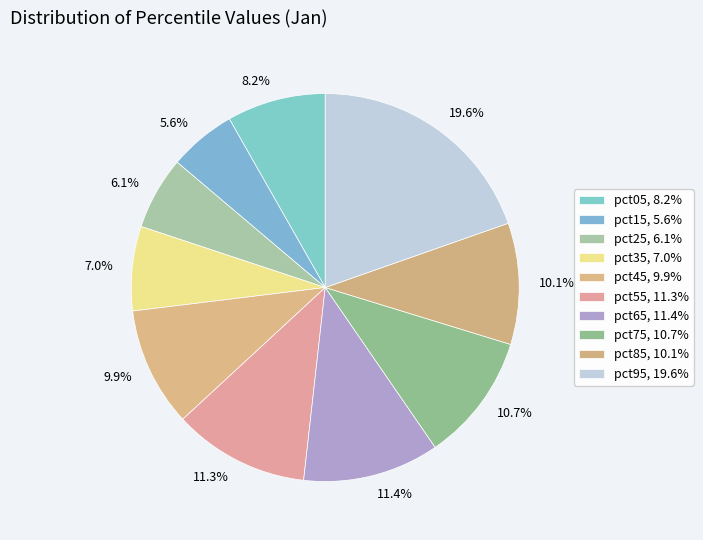

How many slices are in this pie chart?

10